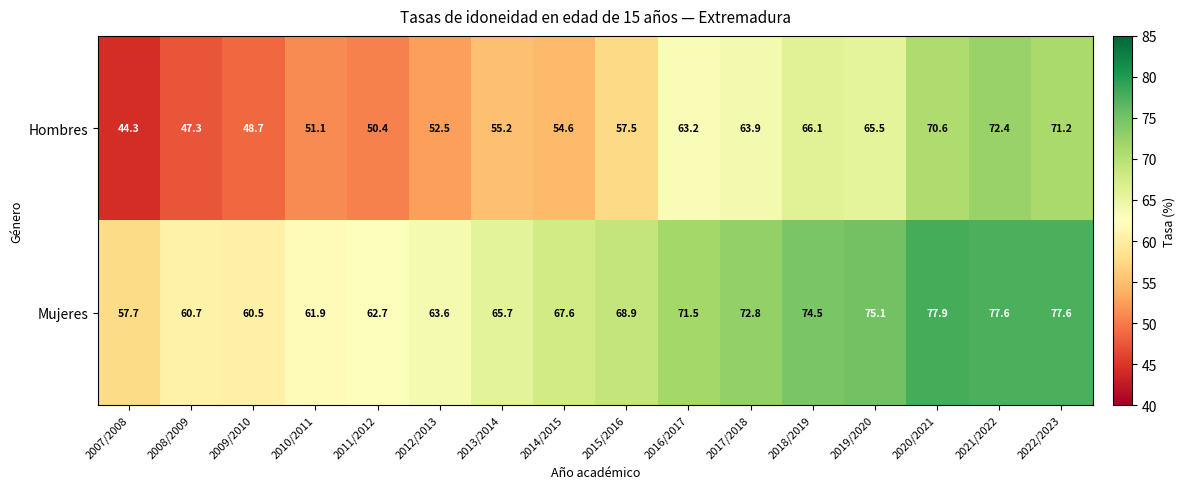

Which category has the highest value across all series?

2020/2021